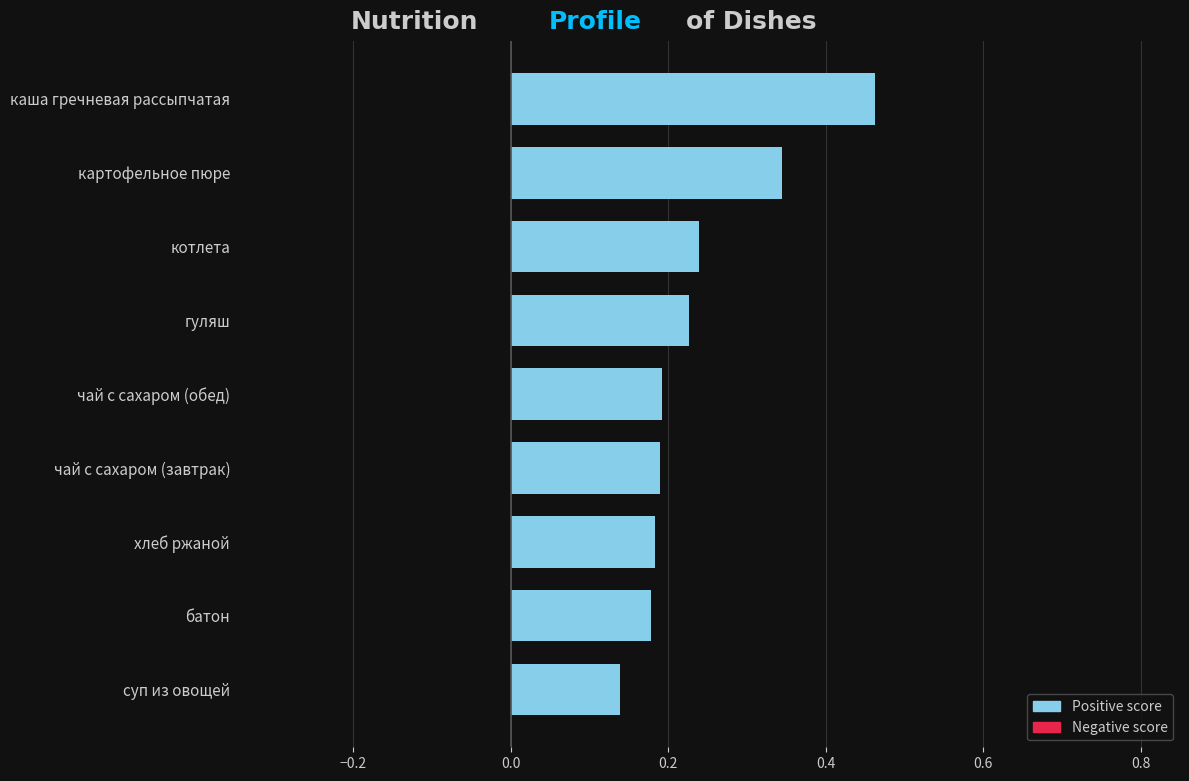

Which label corresponds to the smallest value in the chart?

суп из овощей